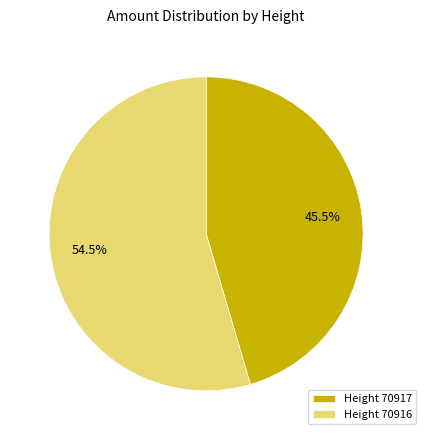

To the nearest percent, what is the average slice percentage?

50%